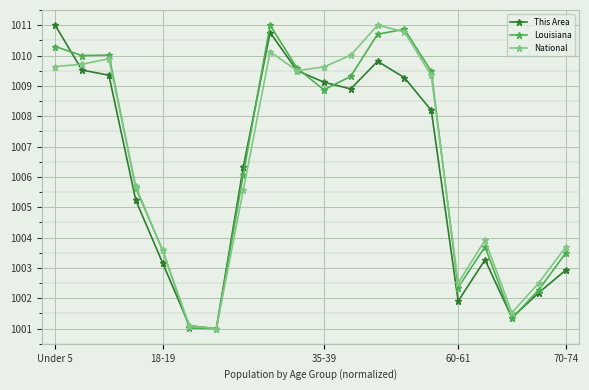

What is the value of the Louisiana point at the 6th from the left?

1001.0